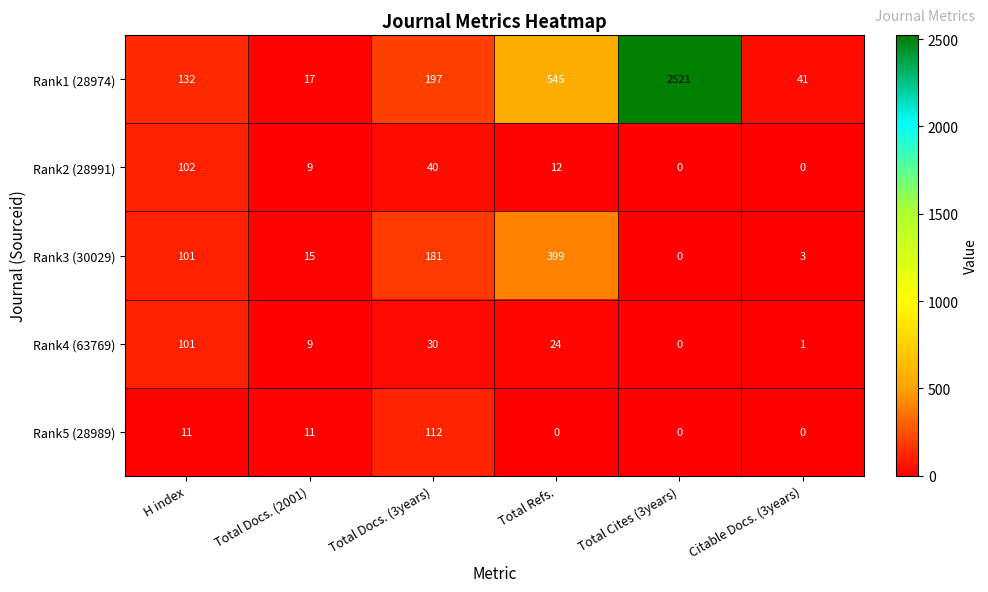

What is the sum of all Rank1 (28974) values?

3453